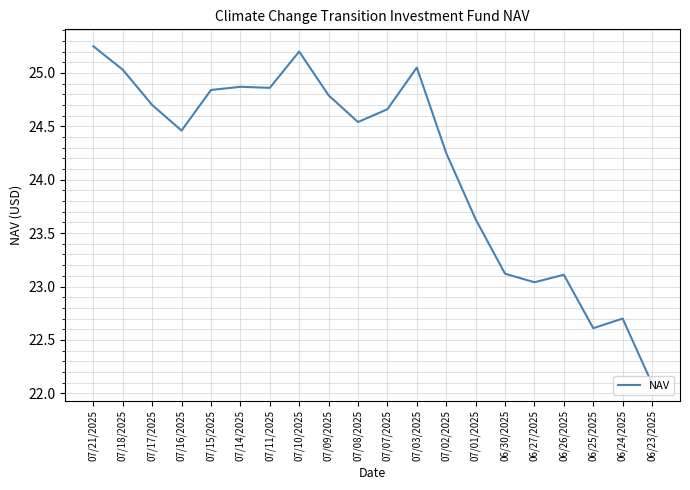

What is the ratio of the value at 07/03/2025 to the value at 07/21/2025?

1.0